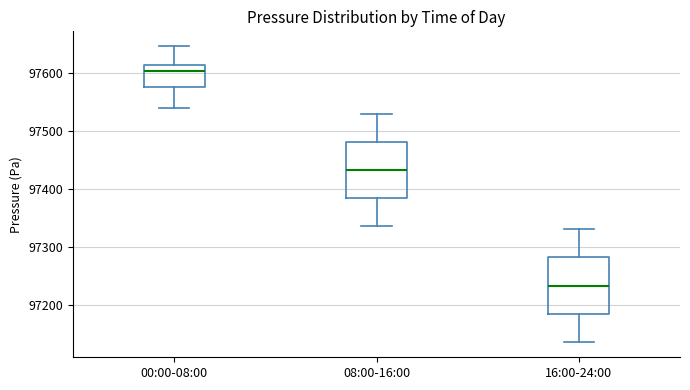

Reading left to right, transcribe this box plot: for each box, give where its median line is, the range the box spans, and where its two whiskers end, as read against the y-axis. The values are not printed on the chart, so give them approximately, as read against the axis.

00:00-08:00: median 97600, box 97580 to 97610, whiskers 97540 to 97650
08:00-16:00: median 97430, box 97380 to 97480, whiskers 97340 to 97530
16:00-24:00: median 97230, box 97180 to 97280, whiskers 97140 to 97330